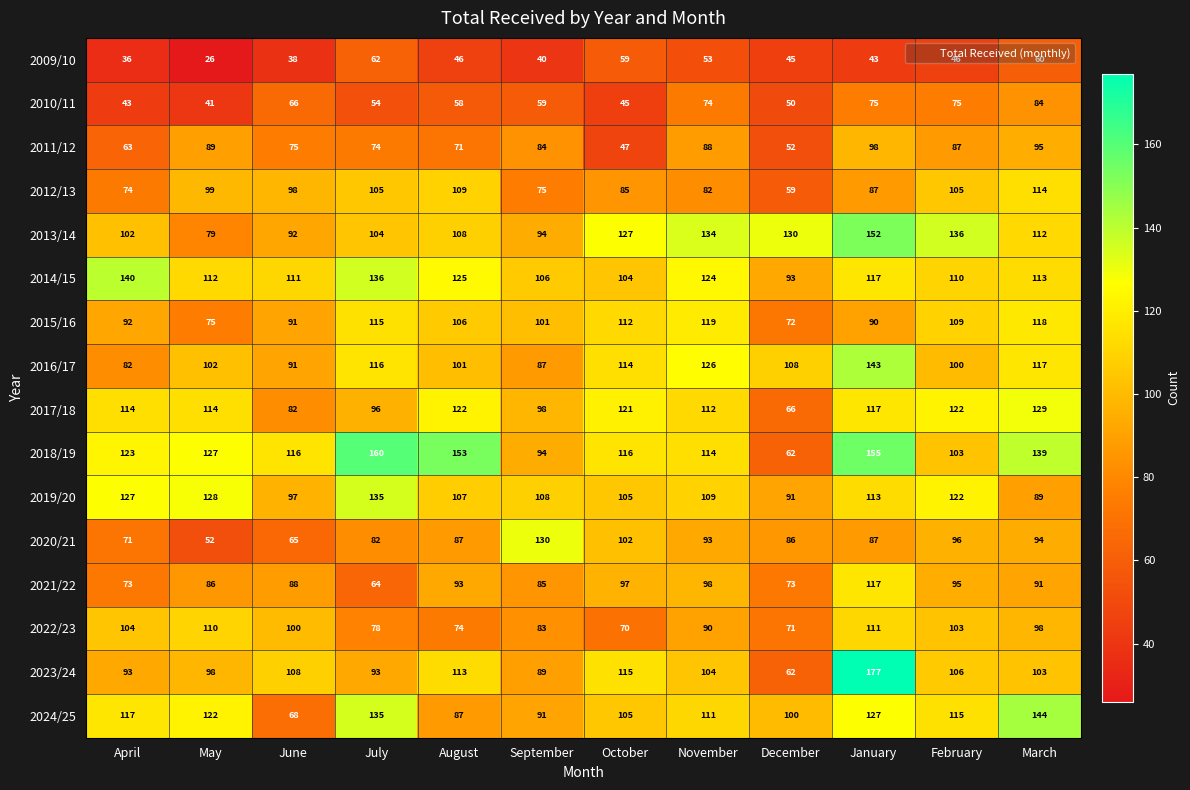

Which series has the largest total across all categories?

2018/19